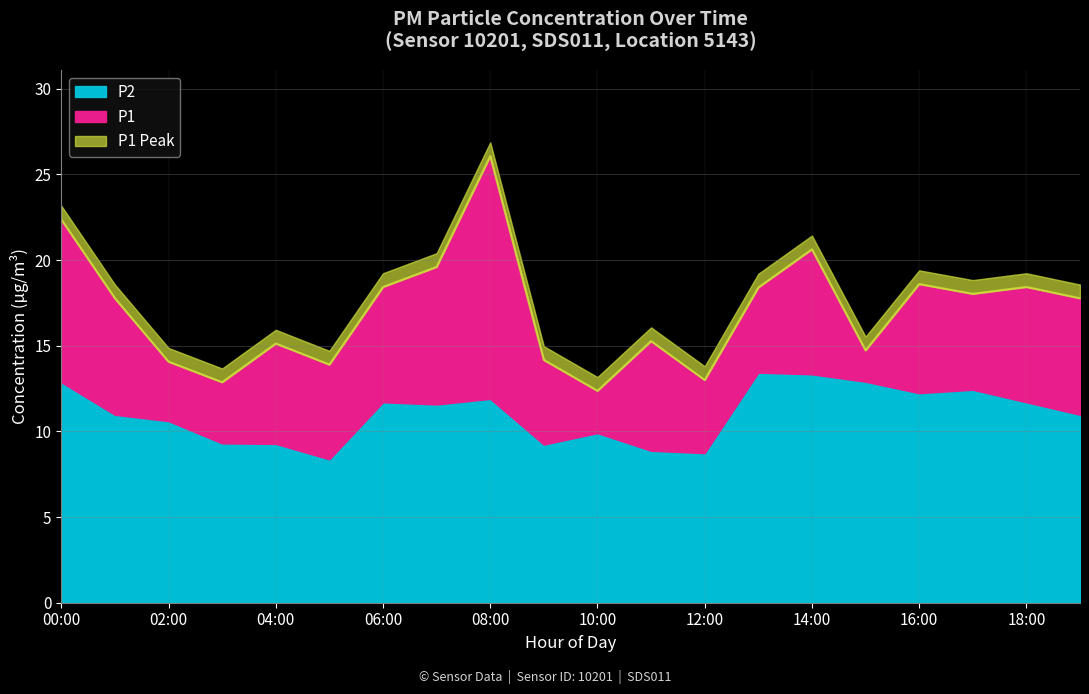

Between 07:00 and 04:00, which is larger?

07:00